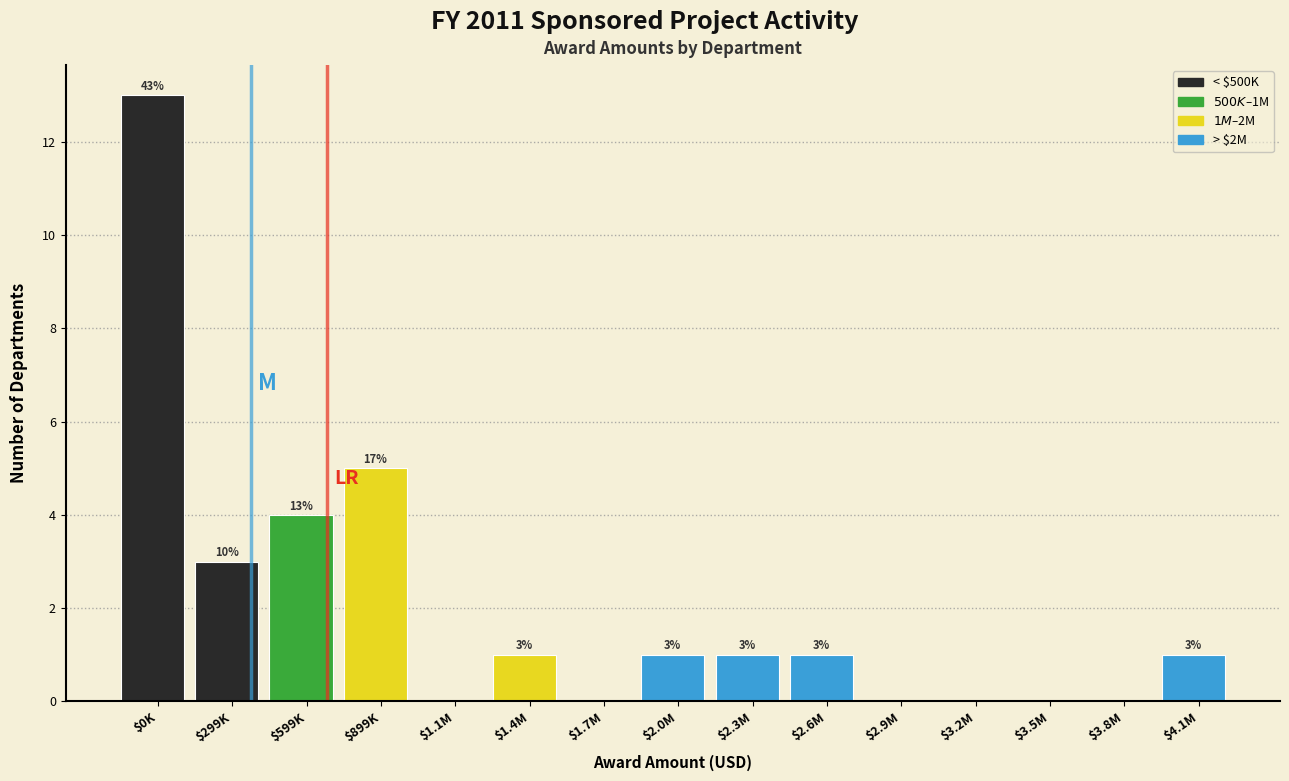

At which category does the chart reach its peak across all series?

$0K